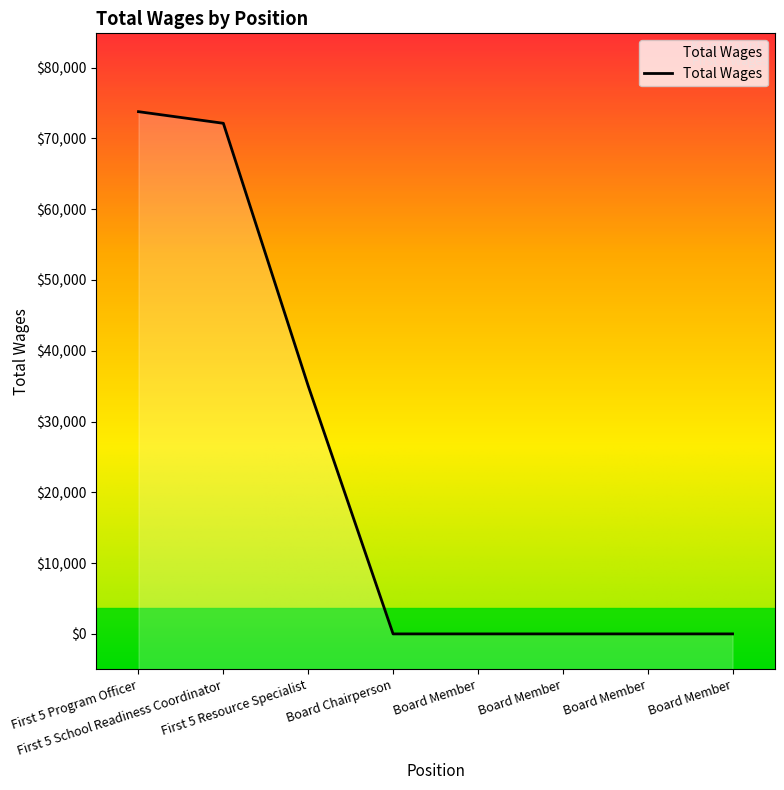

What is the difference between the maximum and minimum values?

73776